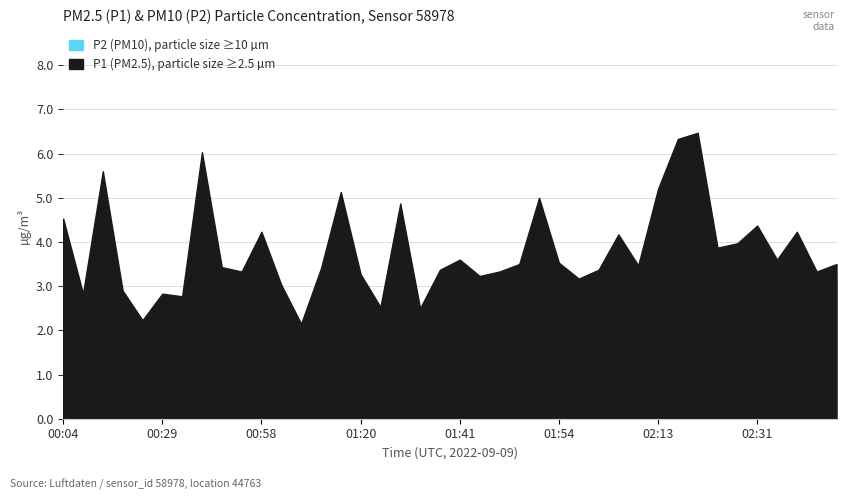

Which category has the lowest value across all series?

01:03